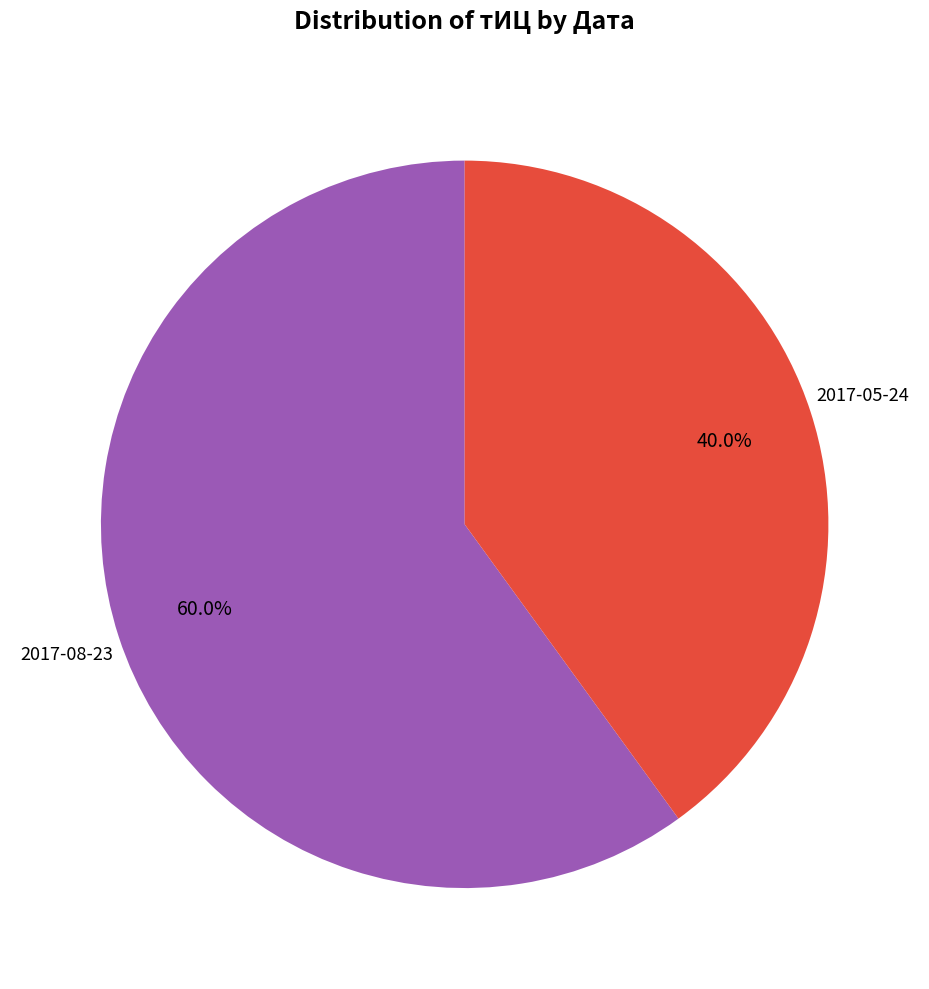

Does any single category account for the majority?

Yes